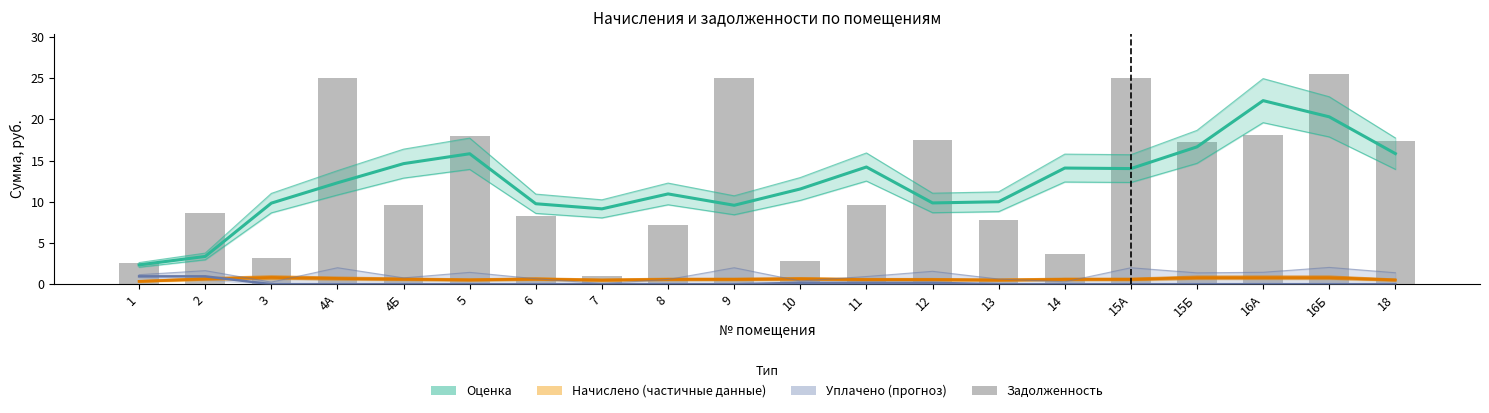

What are all the series names shown in the legend?

Оценка, Начислено (частичные данные), Уплачено (прогноз), задолженность